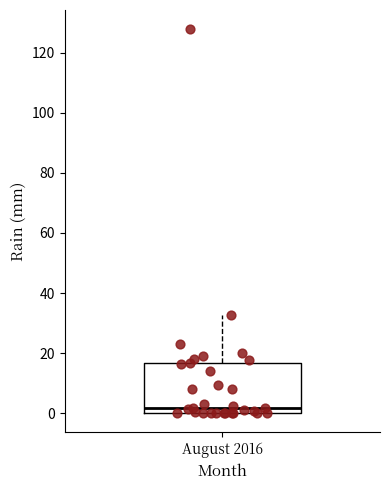

Where is the upper edge of the box for August 2016 on the y-axis? The values are not printed on the chart, so give them approximately, as read against the axis.

16